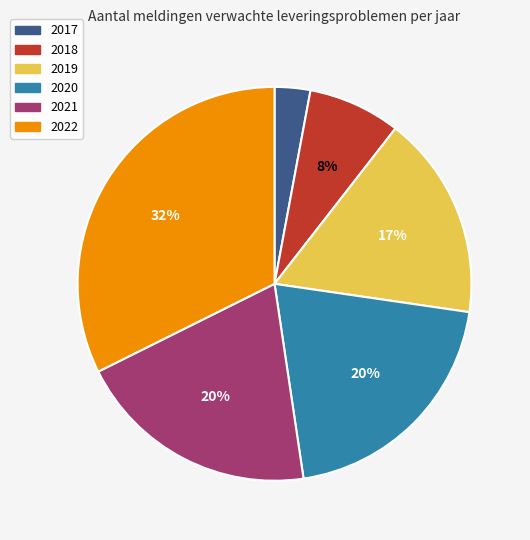

To the nearest percent, what percentage of the pie is 2017?

3%